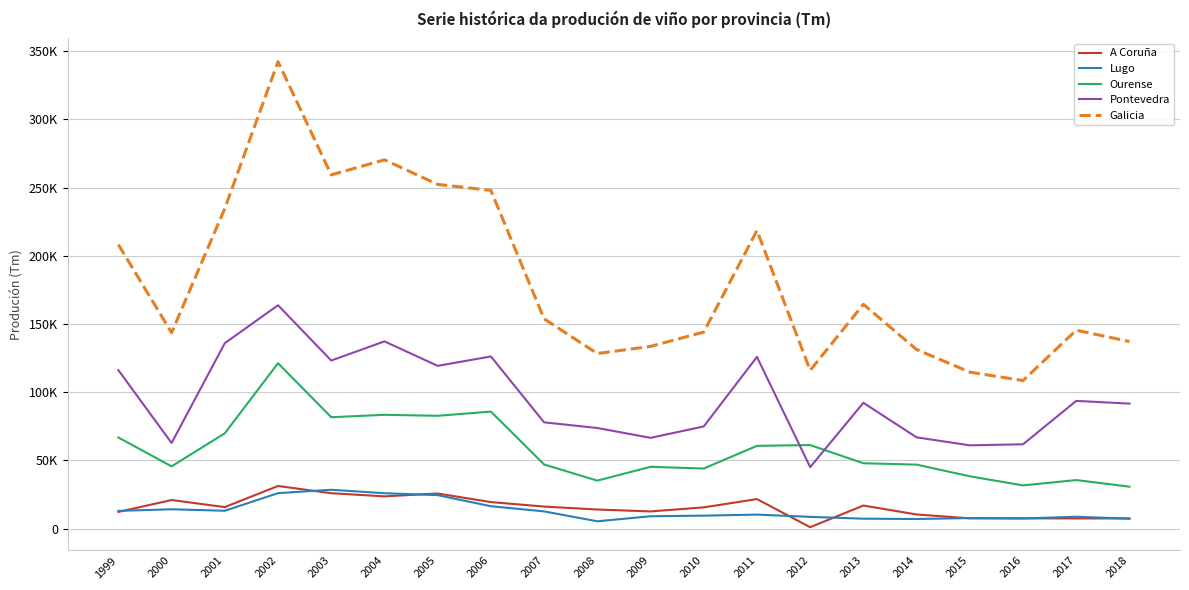

At which label does Galicia first exceed 153792?

1999